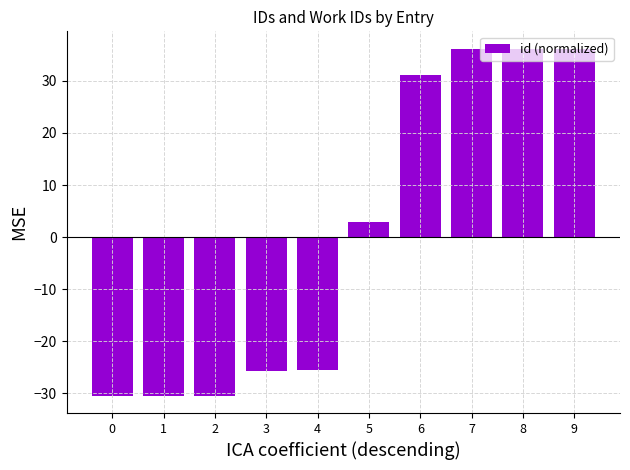

What is the difference between the second highest and minimum values?

66.7